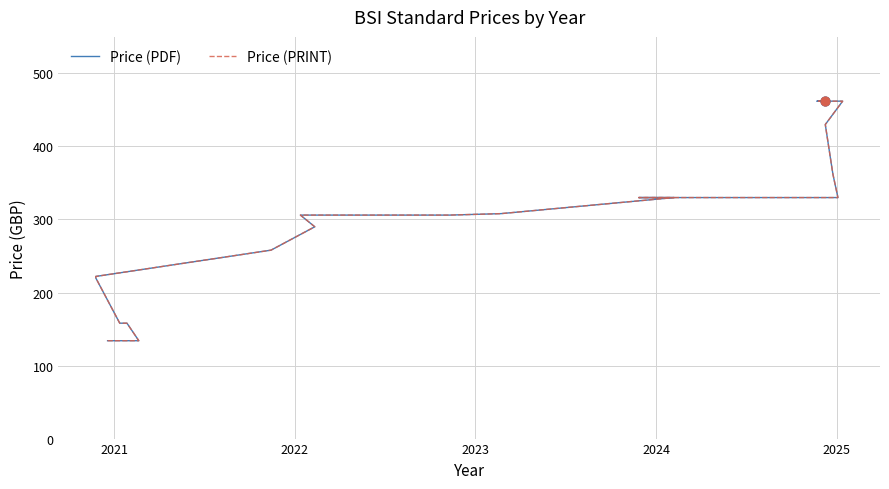

Which series contains the highest Y value?

Price (PDF)